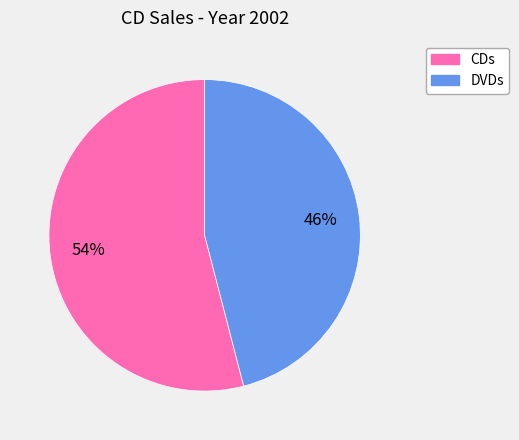

Count the number of slices in the pie.

2